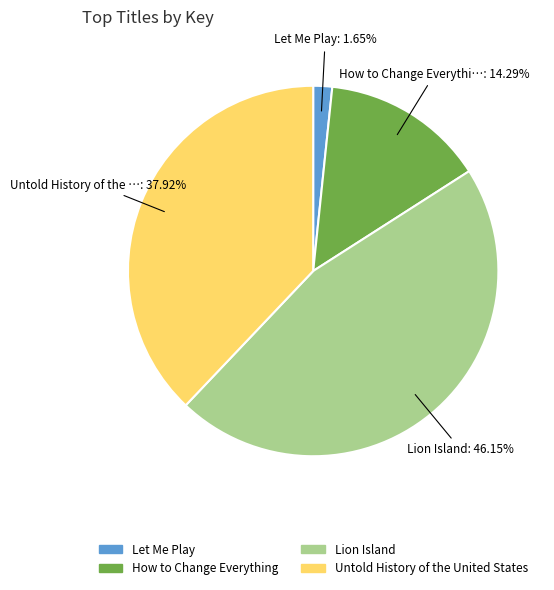

How many segments does this pie chart have?

4